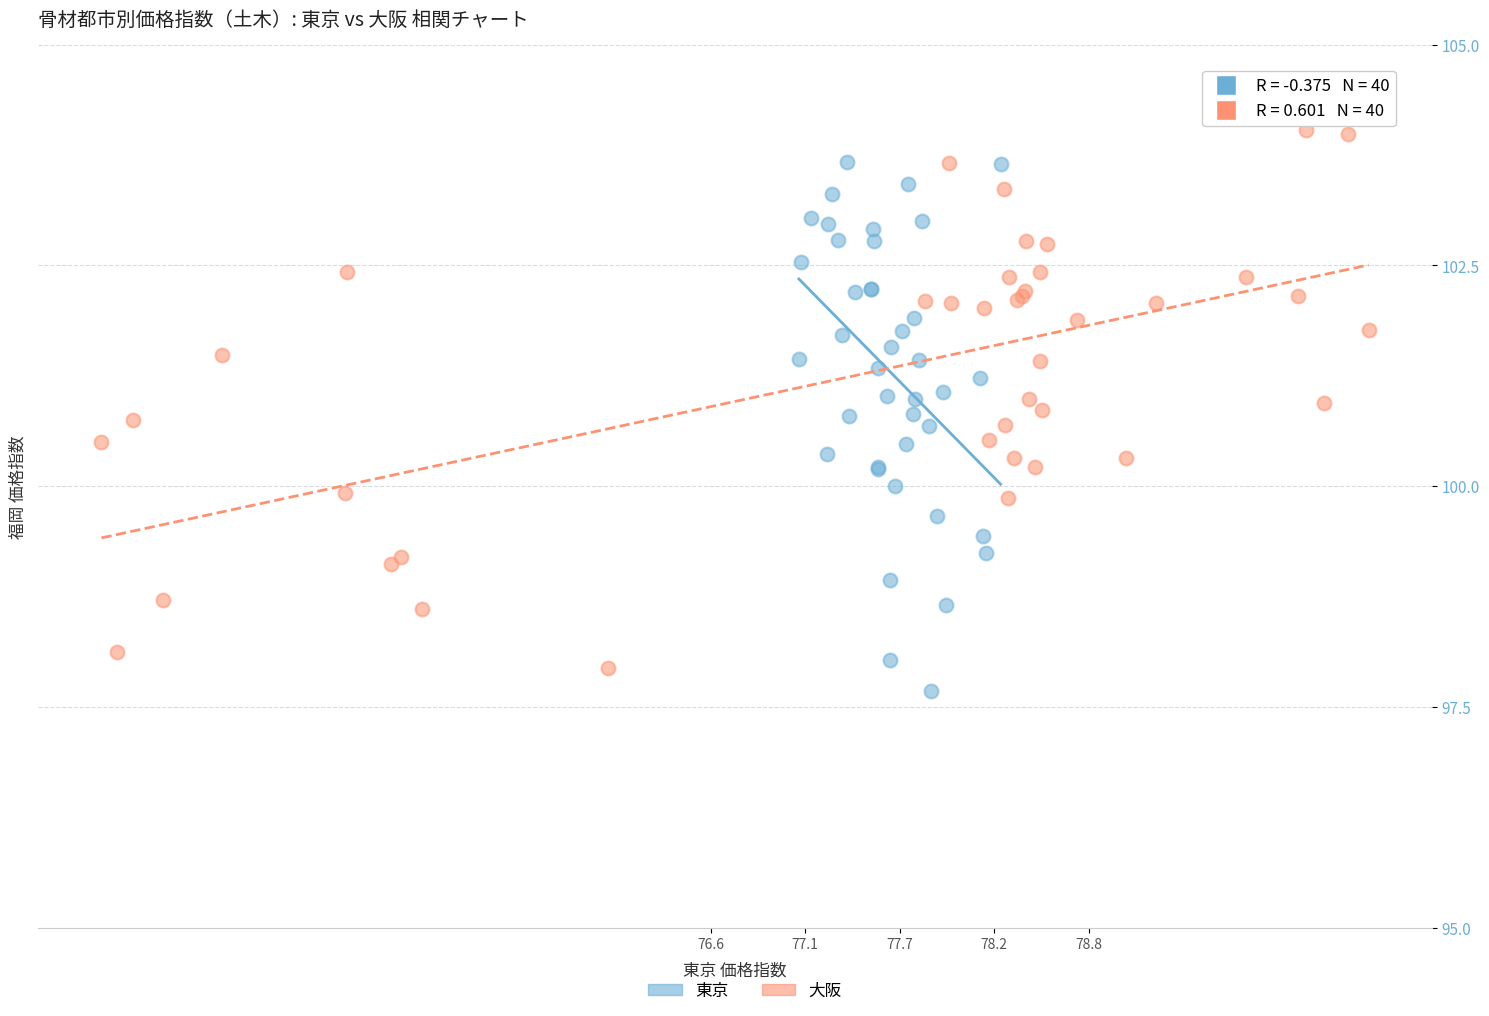

Which series reaches the minimum Y coordinate?

東京